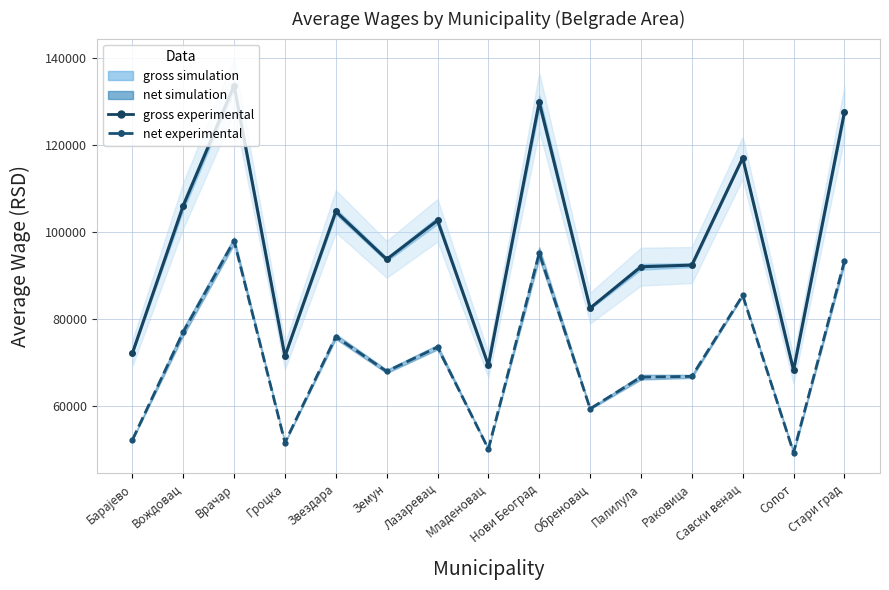

How many values in the net mid (experimental) series are below 68003?

7